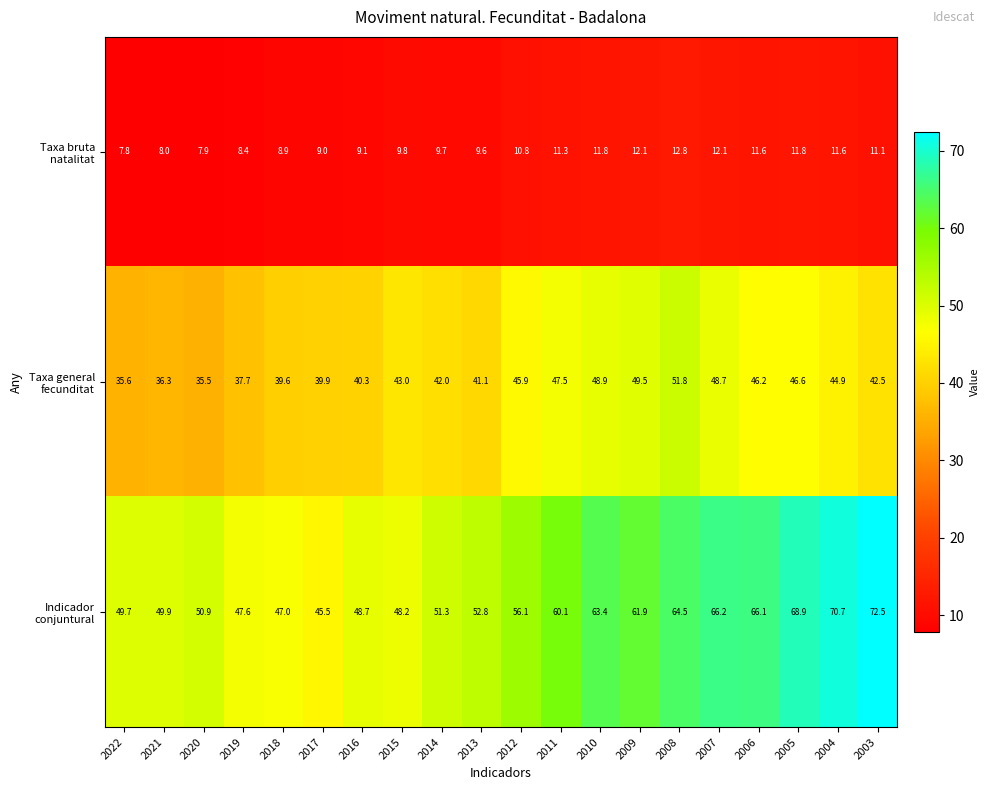

What is the difference between the highest and lowest values at 2015?

38.4